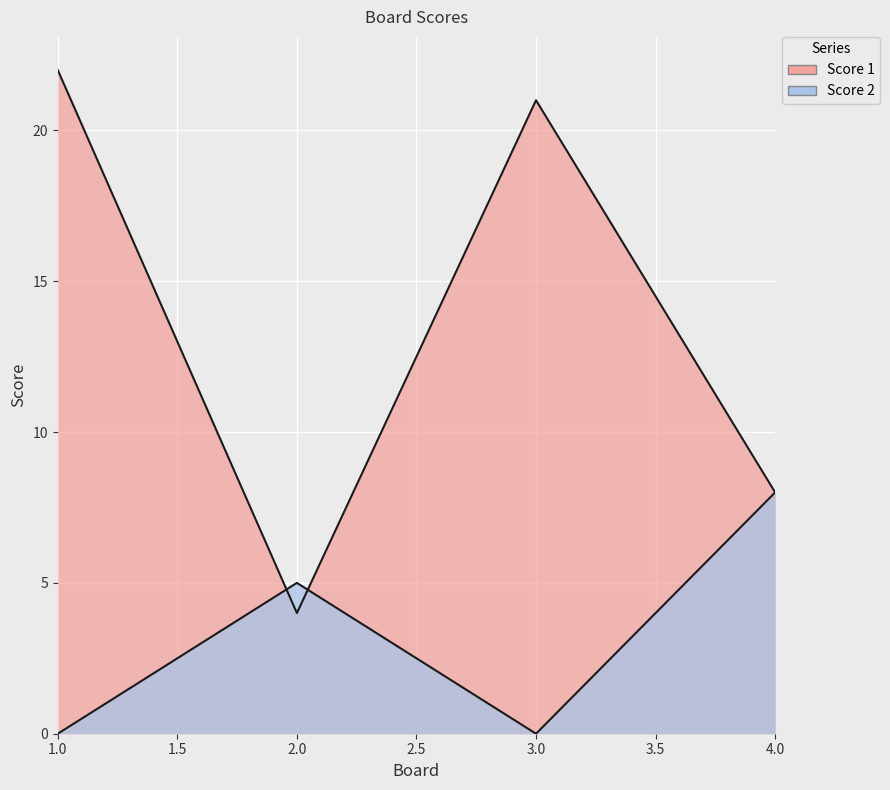

Which series has the widest spread of values?

Score 1